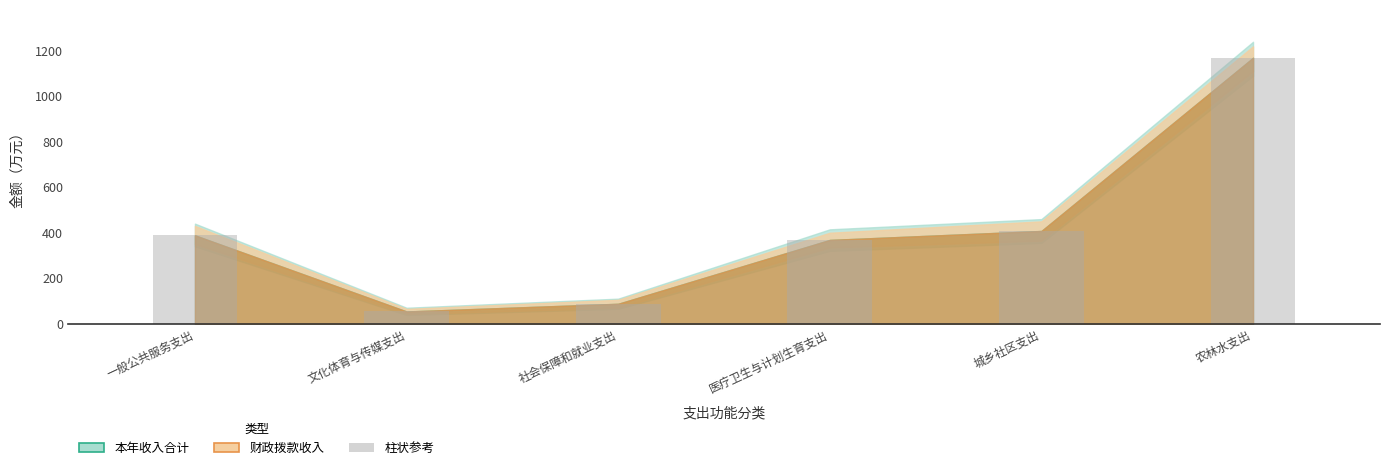

Reading left to right, extract all data points from this chart.

一般公共服务支出=388.6	文化体育与传媒支出=53.6	社会保障和就业支出=87.4	医疗卫生与计划生育支出=368.4	城乡社区支出=407.7	农林水支出=1169.5